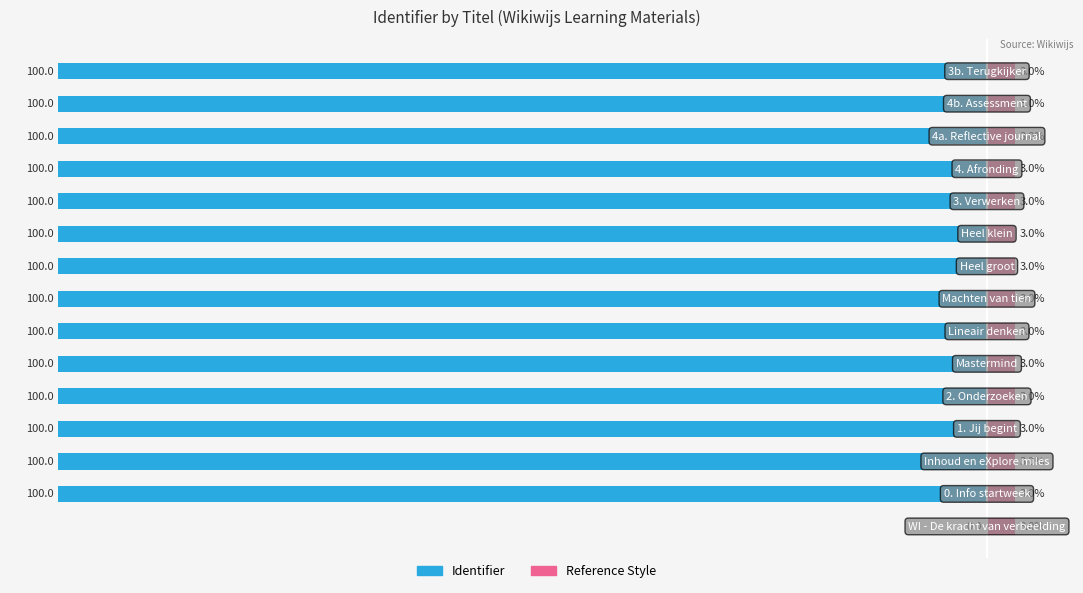

How many bars are there in total?

30